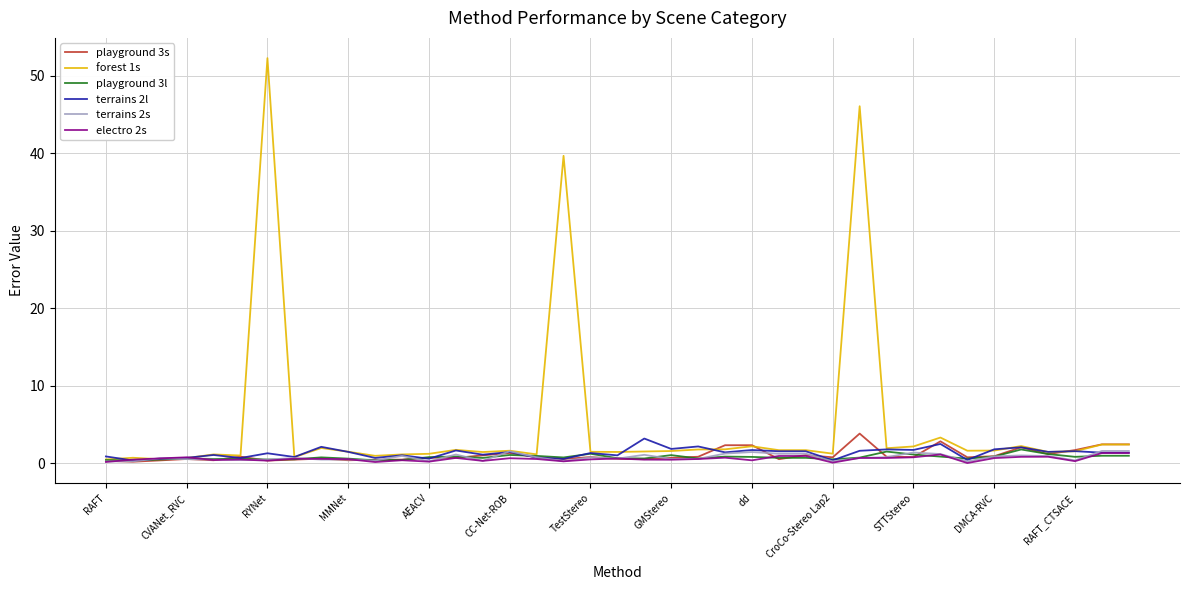

What is the value of the electro 2s point at the 18th from the left?

0.3